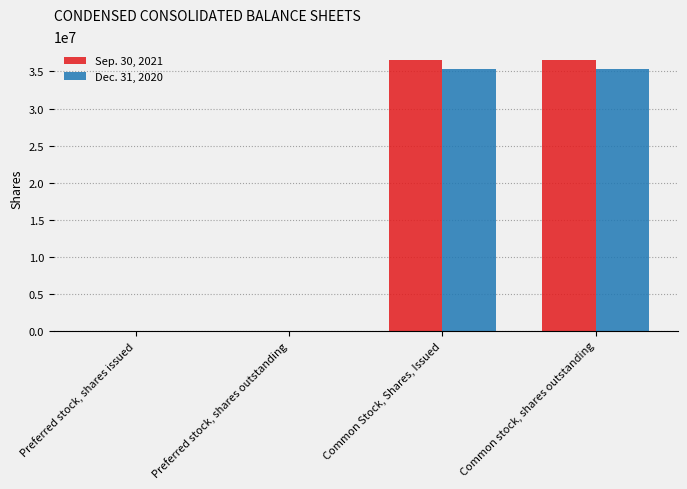

Is the value of Dec. 31, 2020 at Common Stock, Shares, Issued greater than the value of Sep. 30, 2021 at Common Stock, Shares, Issued?

No